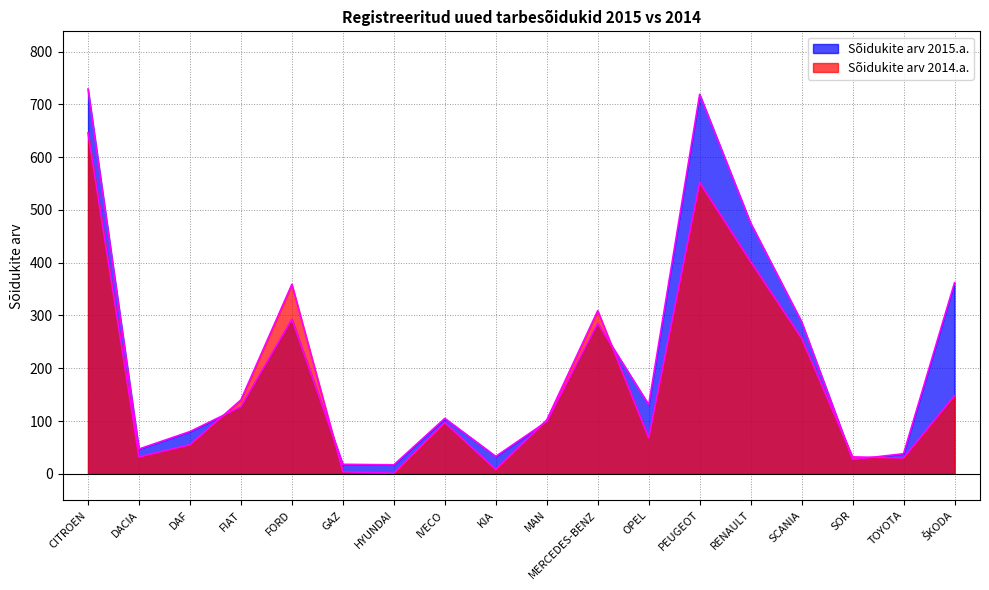

Where is Sõidukite arv 2015.a. nearest to the value 373?

ŠKODA